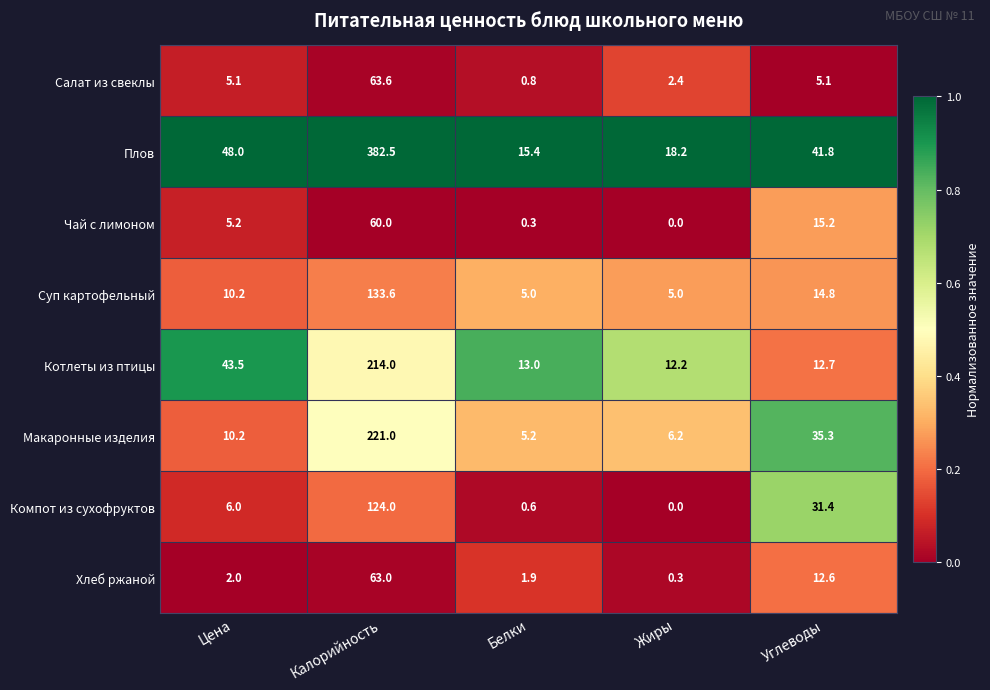

What value does the Плов series have at Жиры?

18.2